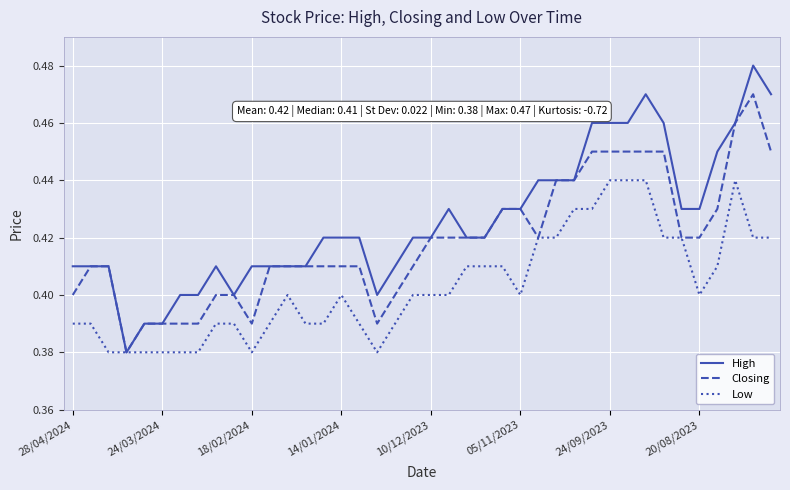

List the series in order of their overall mean, lowest first.

Low, Closing, High